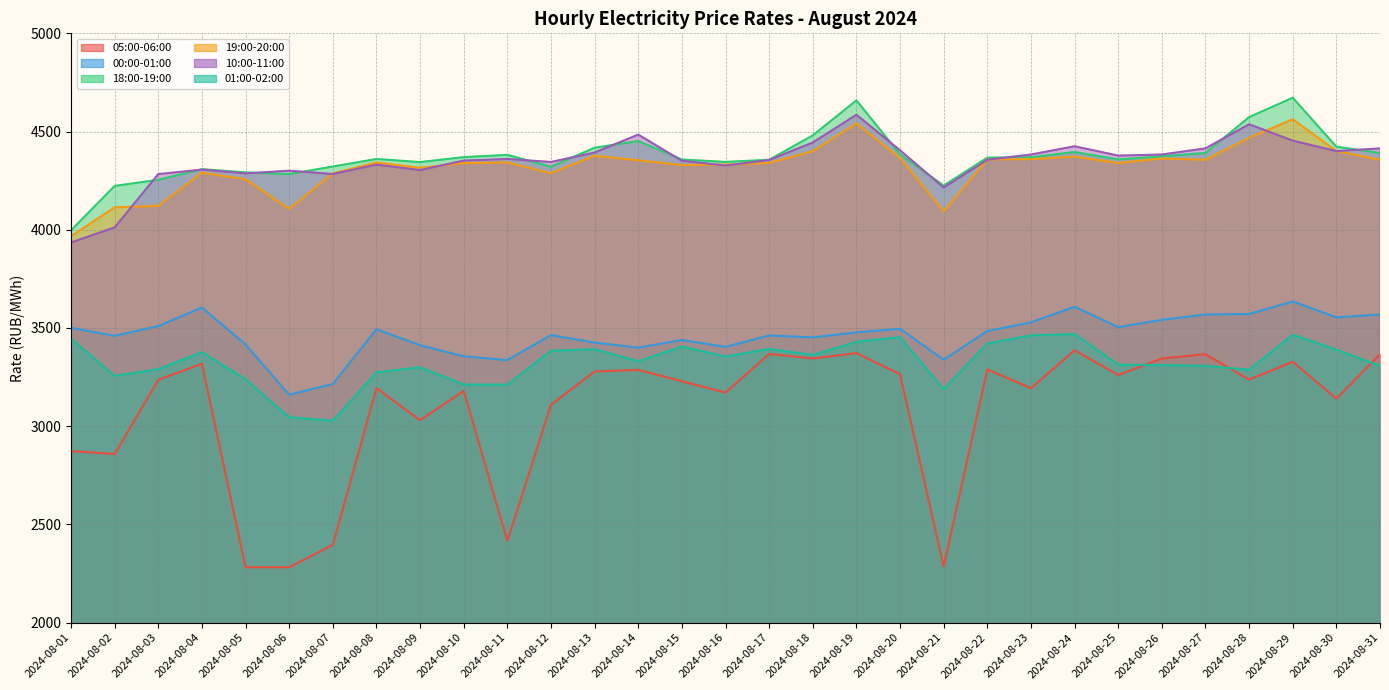

At how many categories does at least one series exceed 3526?

31